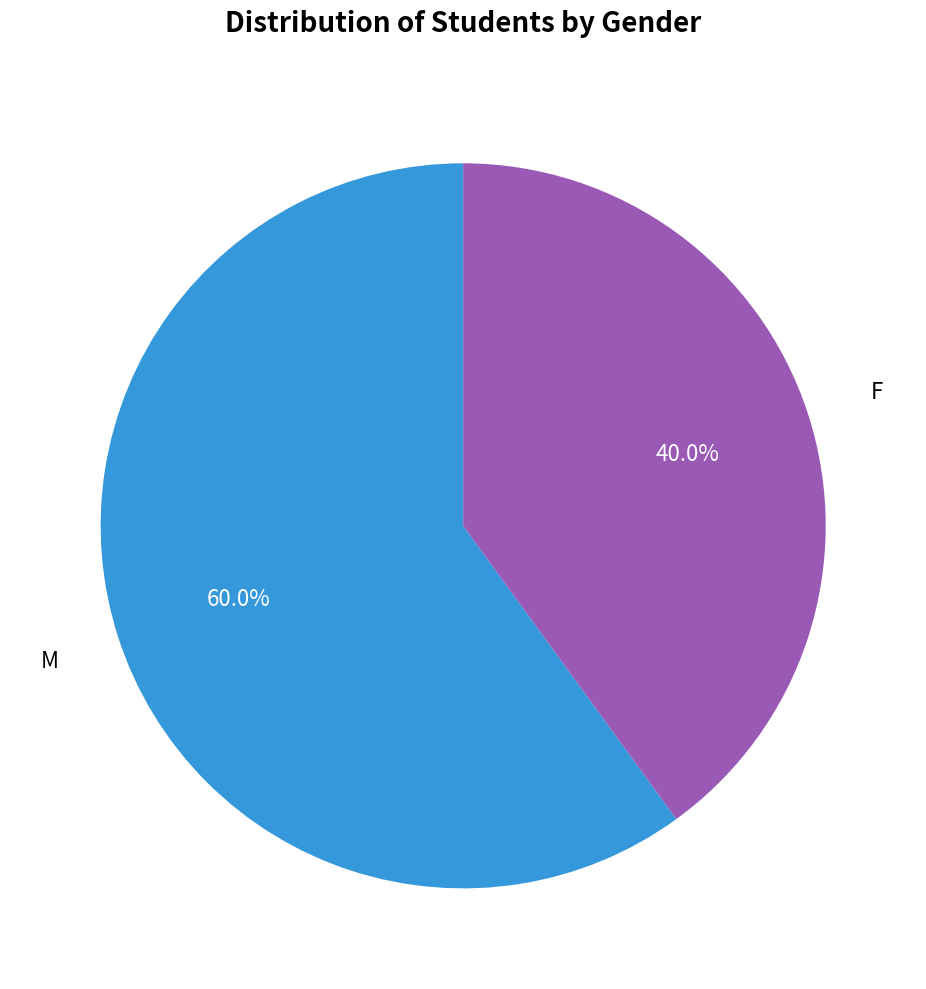

How many segments does this pie chart have?

2